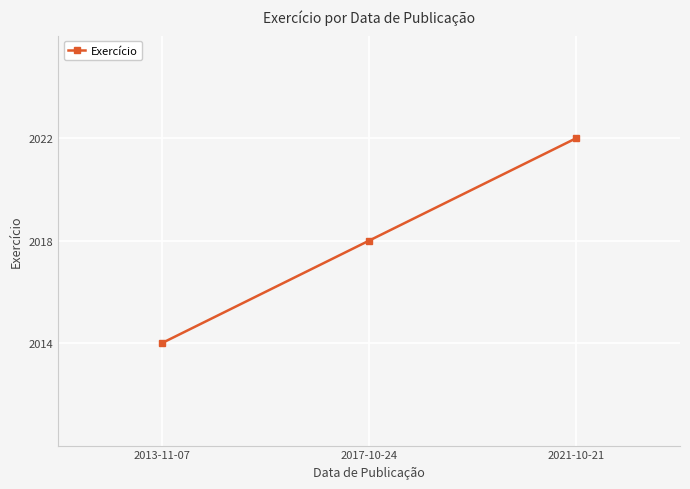

The value at 2017-10-24 is 2018. True or false?

True